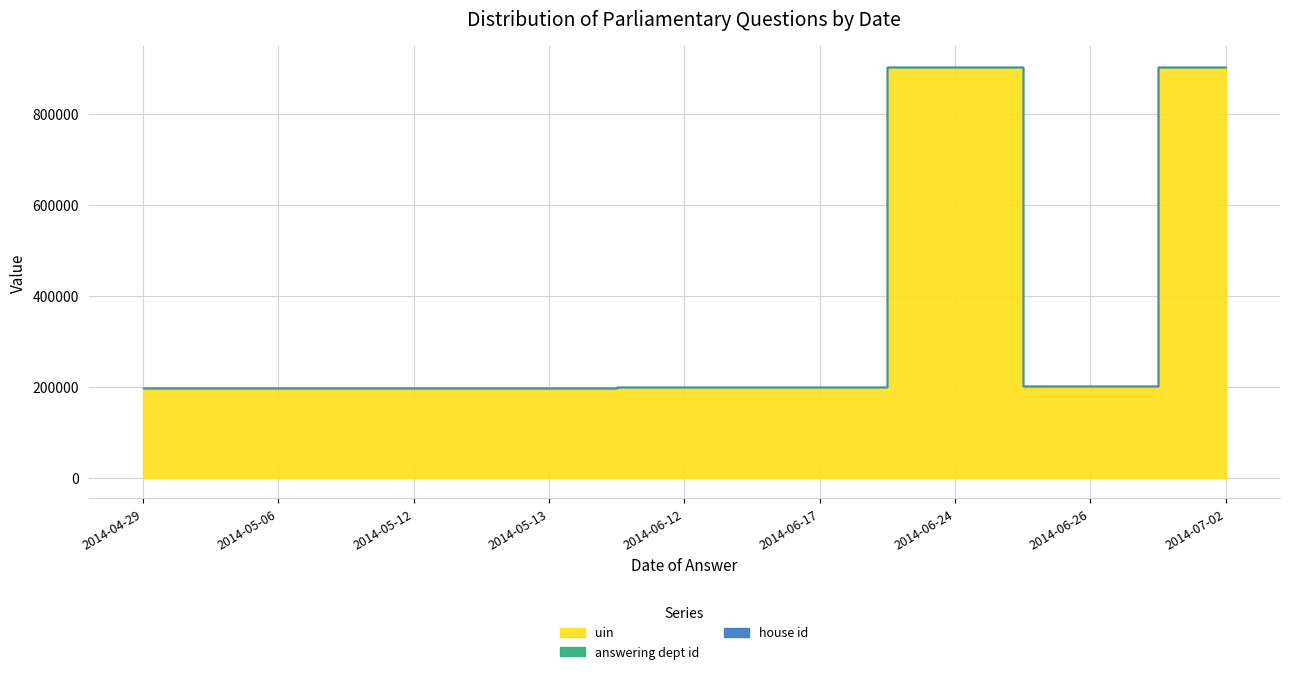

Rank the categories by uin value from lowest to highest.

2014-04-29, 2014-05-06, 2014-05-13, 2014-05-12, 2014-06-12, 2014-06-17, 2014-06-26, 2014-06-24, 2014-07-02